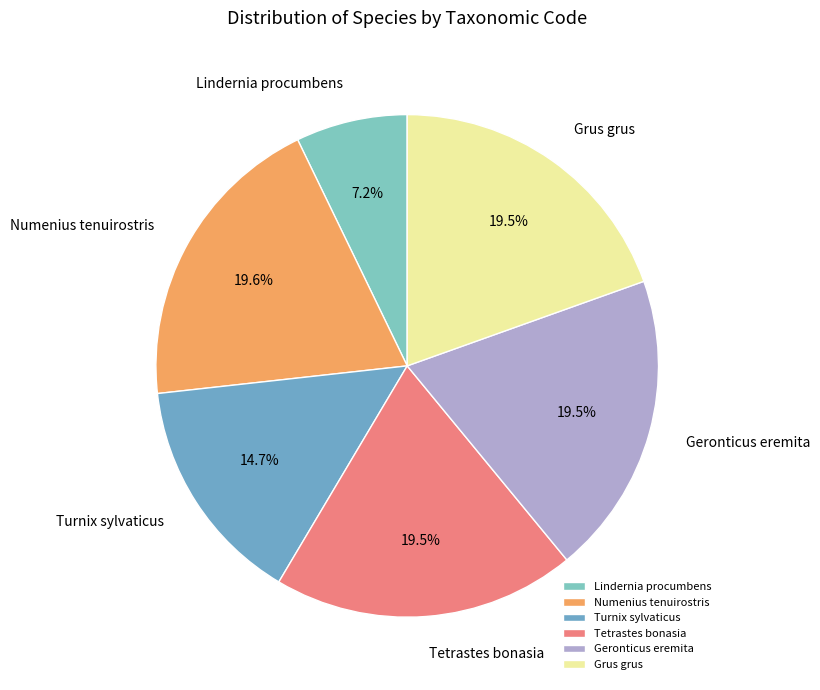

How many slices are in this pie chart?

6